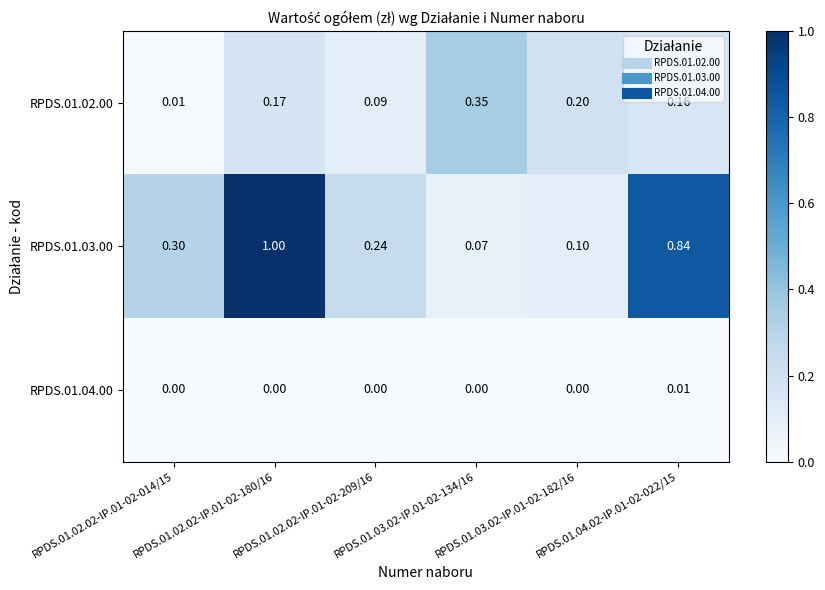

Is the value of RPDS.01.02.00 at RPDS.01.02.02-IP.01-02-180/16 greater than the value of RPDS.01.04.00 at RPDS.01.02.02-IP.01-02-209/16?

Yes